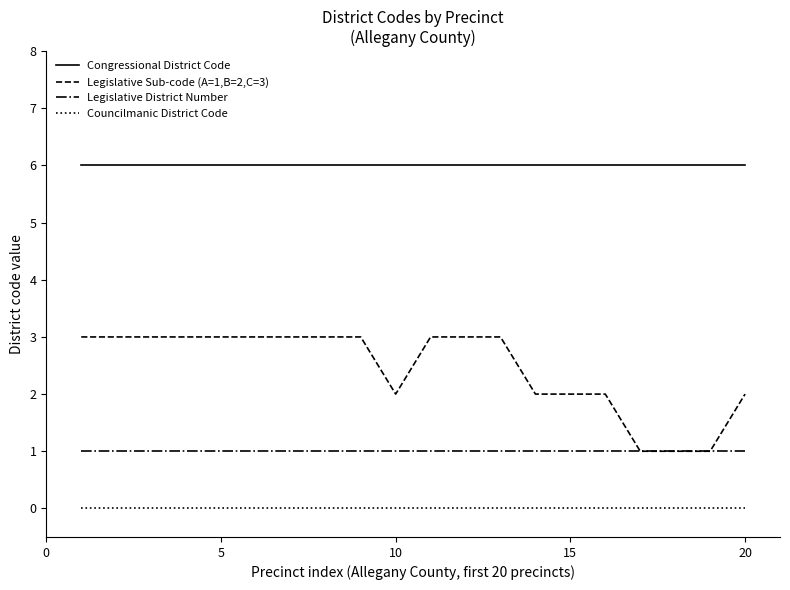

Reading left to right, transcribe all the data shown in this chart.

Congressional District Code: 6	6	6	6	6	6	6	6	6	6	6	6	6	6	6	6	6	6	6	6
Legislative Sub-code (A=1,B=2,C=3): 3	3	3	3	3	3	3	3	3	2	3	3	3	2	2	2	1	1	1	2
Legislative District Number: 1	1	1	1	1	1	1	1	1	1	1	1	1	1	1	1	1	1	1	1
Councilmanic District Code: 0	0	0	0	0	0	0	0	0	0	0	0	0	0	0	0	0	0	0	0